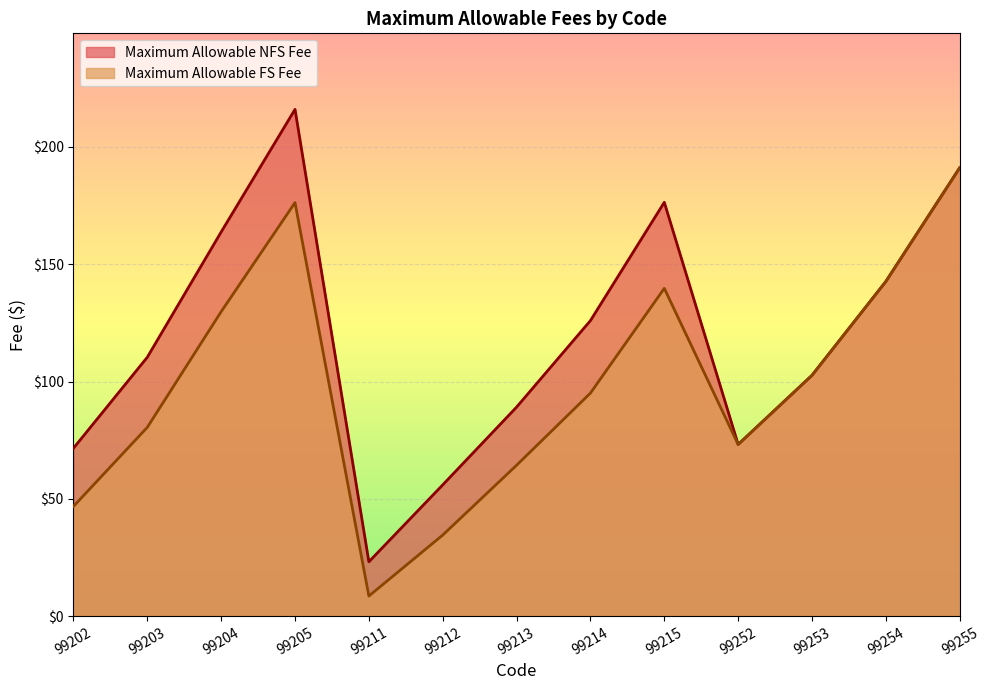

Rank the series at 99205 from highest to lowest value.

Maximum Allowable NFS Fee, Maximum Allowable FS Fee